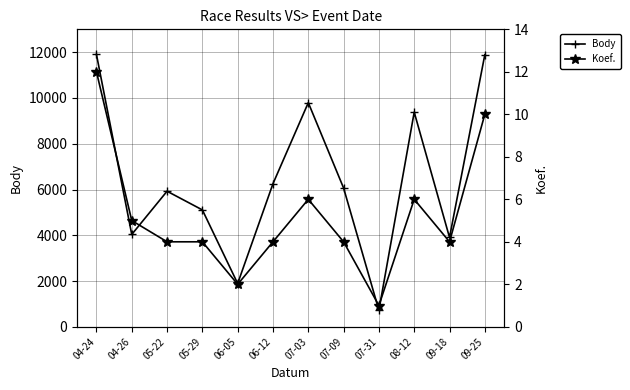

What value does the Body series have at 04-24, to the nearest 100?

11900